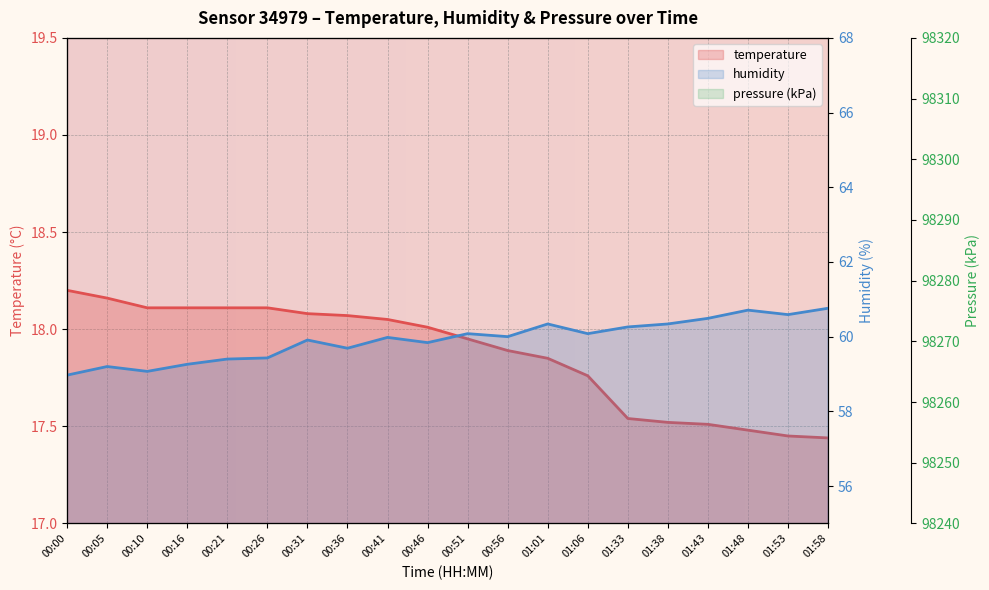

What is the average value of the temperature series?

17.9